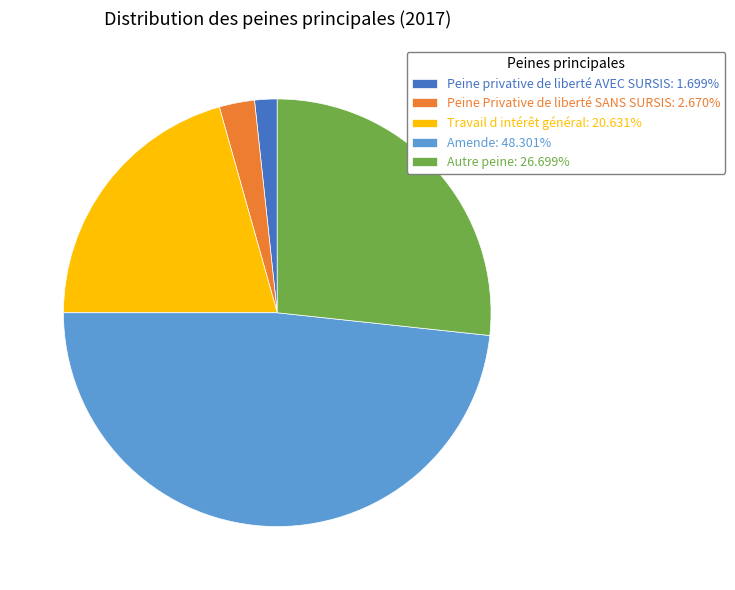

Is there a majority slice in this chart?

No